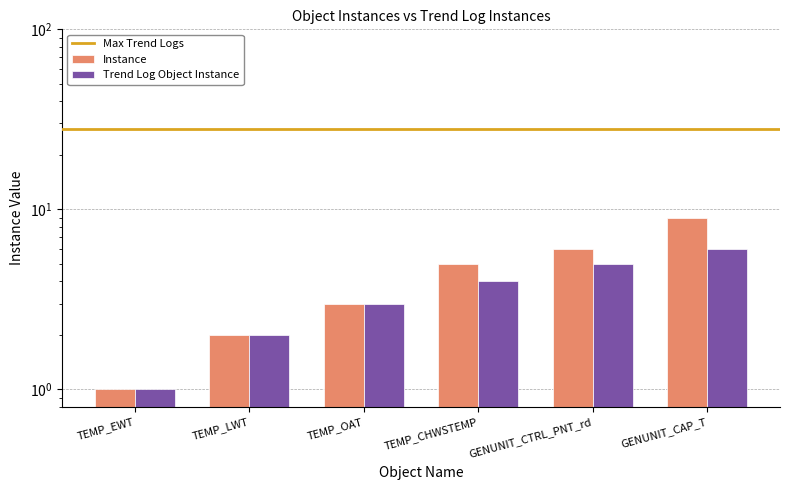

What is the value of the Instance bar at the 2nd from the left?

1